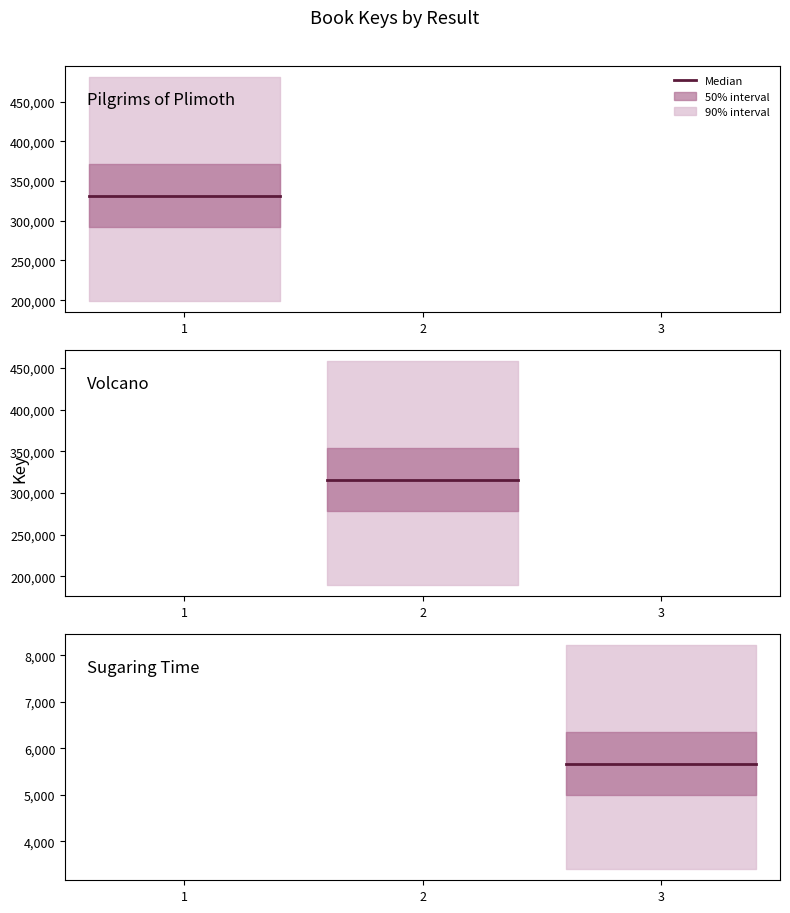

Reading left to right, transcribe all the data shown in this chart.

Pilgrims of Plimoth=331461	Volcano=316044	Sugaring Time=5667